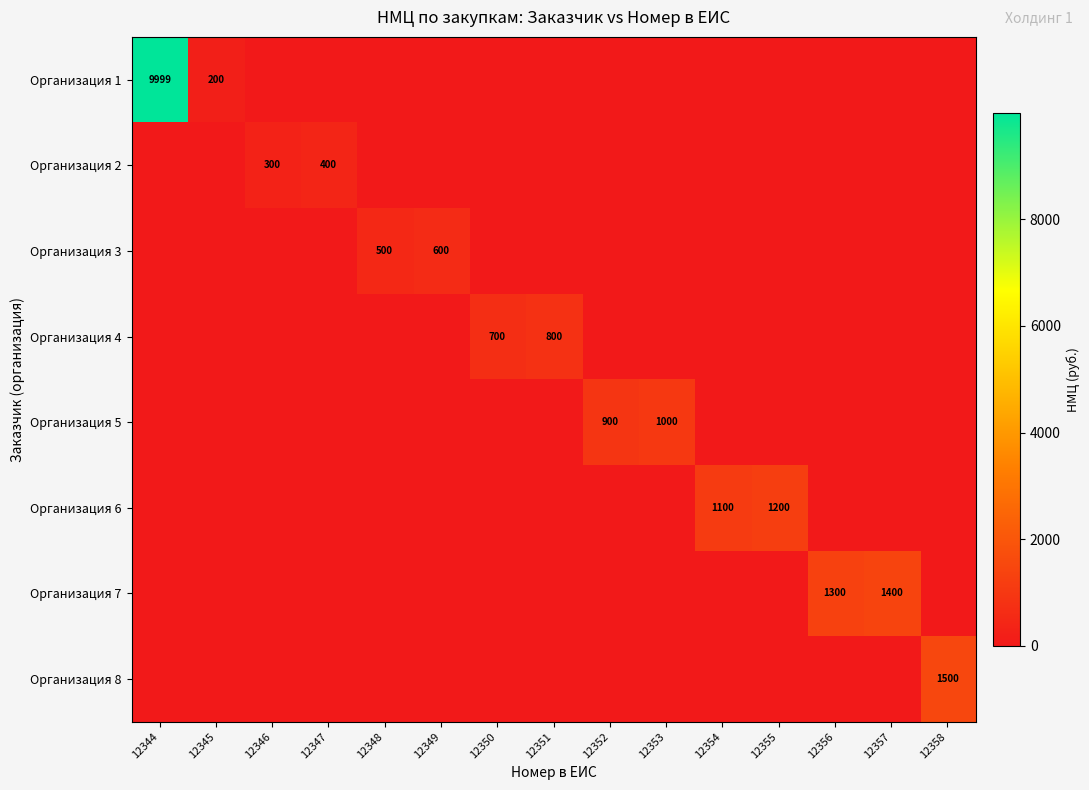

True or false: Организация 4 has a value of -336 at 12357.

False